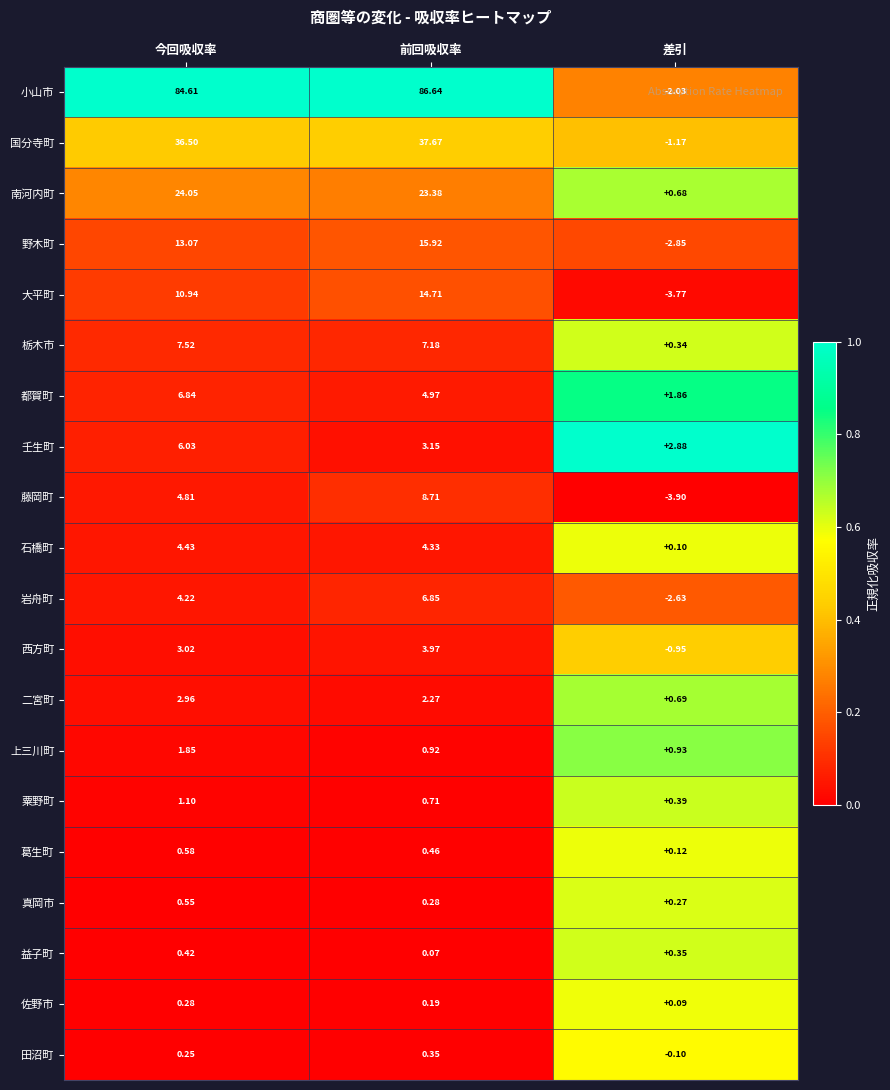

At which label does 南河内町 first exceed 23?

今回吸収率